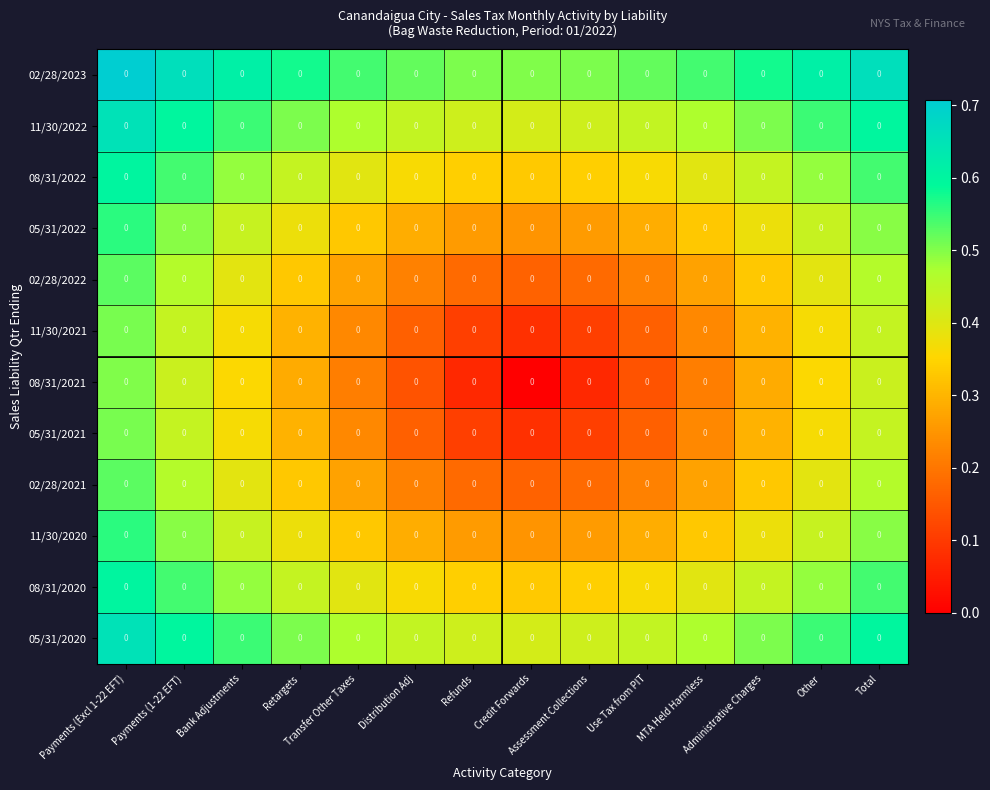

Rank the series by their maximum value, from lowest to highest.

08/31/2021, 11/30/2021, 05/31/2021, 02/28/2022, 02/28/2021, 05/31/2022, 11/30/2020, 08/31/2022, 08/31/2020, 11/30/2022, 05/31/2020, 02/28/2023